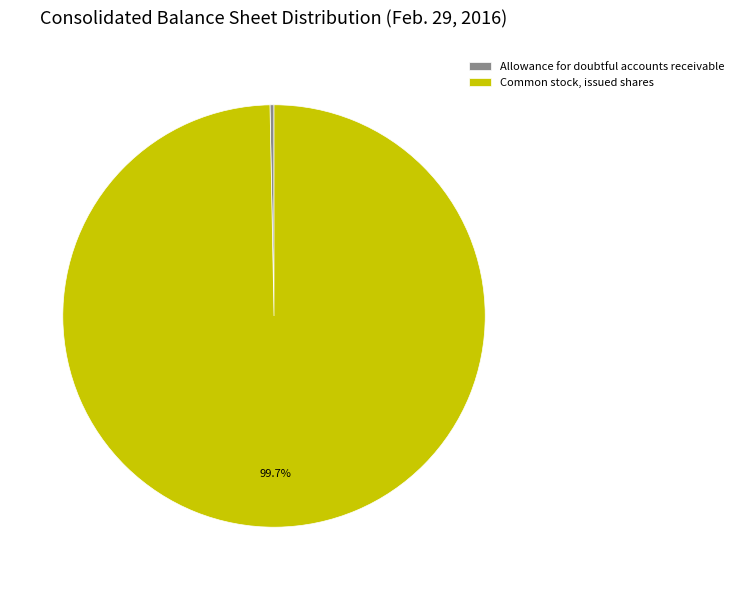

What is the largest slice in the pie chart?

Common stock, issued shares